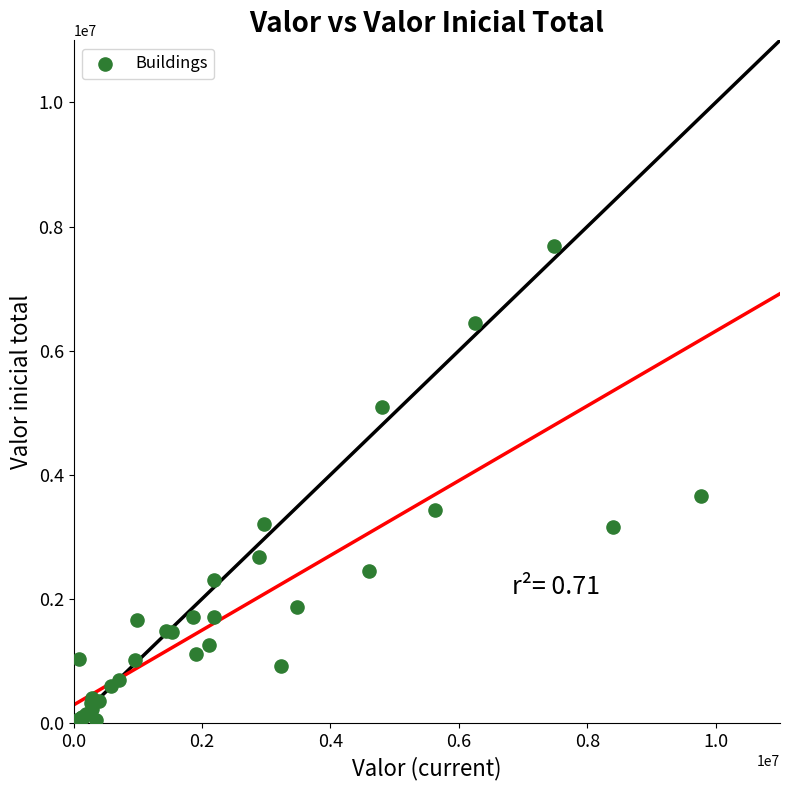

What Y value in the scatter plot is closest to 3853426?

3659950.0